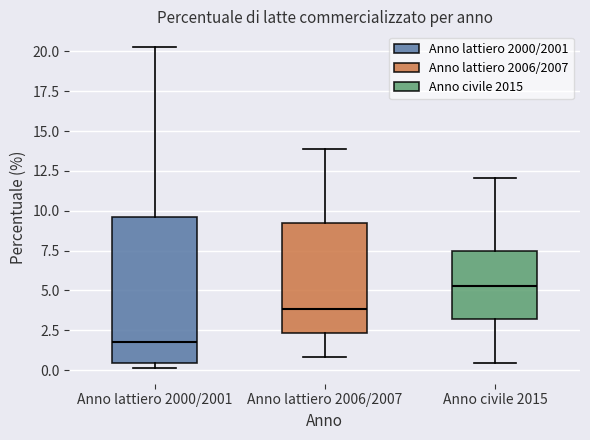

Reading left to right, transcribe this box plot: for each box, give where its median line is, the range the box spans, and where its two whiskers end, as read against the y-axis. The values are not printed on the chart, so give them approximately, as read against the axis.

Anno lattiero 2000/2001: median 2.0, box 0.5 to 9.5, whiskers 0.0 to 20.5
Anno lattiero 2006/2007: median 4.0, box 2.5 to 9.0, whiskers 1.0 to 14.0
Anno civile 2015: median 5.5, box 3.0 to 7.5, whiskers 0.5 to 12.0